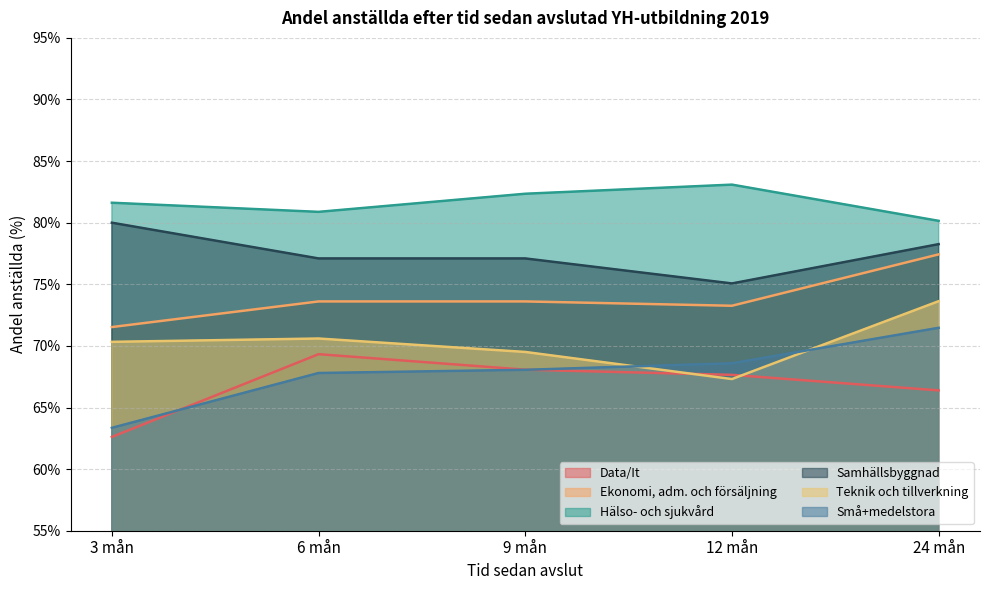

What is the spread (max minus min) of values at 3 mån?

19.0